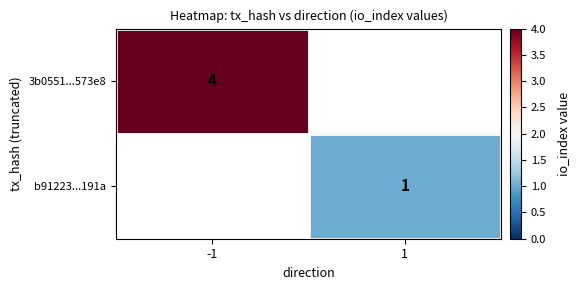

The 3b0551...573e8 series shows 4 at -1. True or false?

True